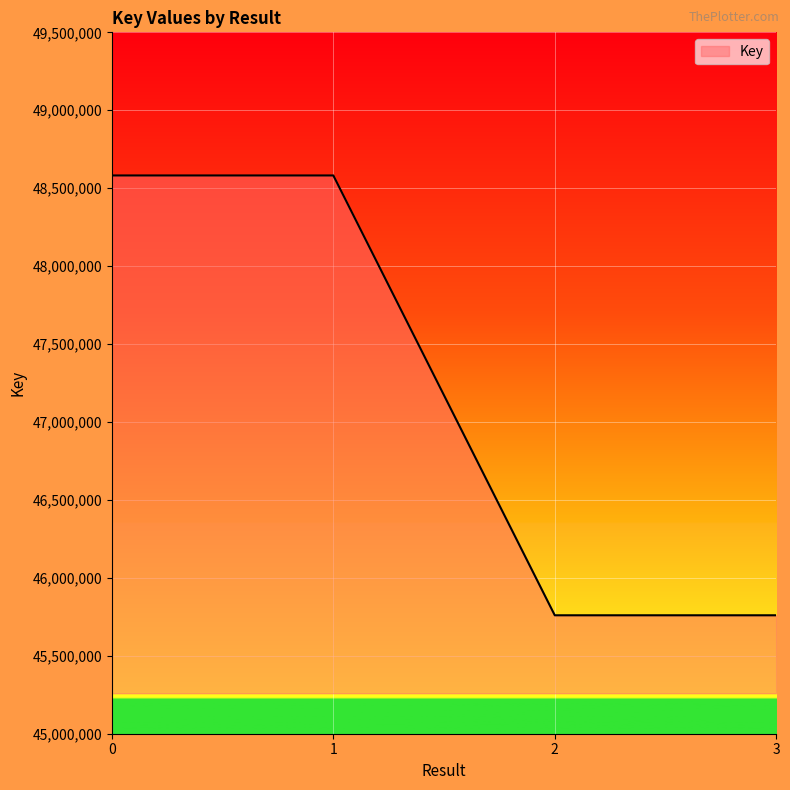

Which has a higher value, 2 or 1?

1